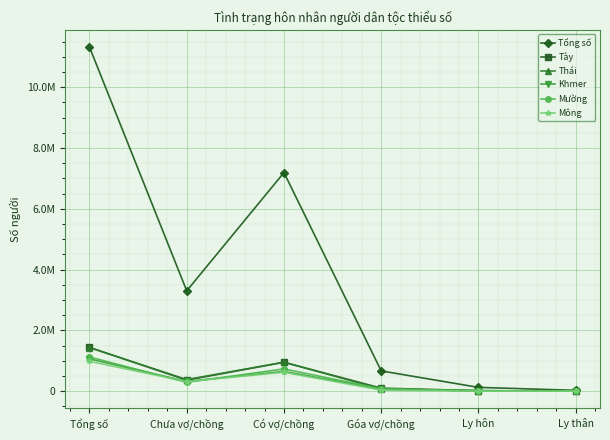

Does the chart have visible grid lines?

Yes